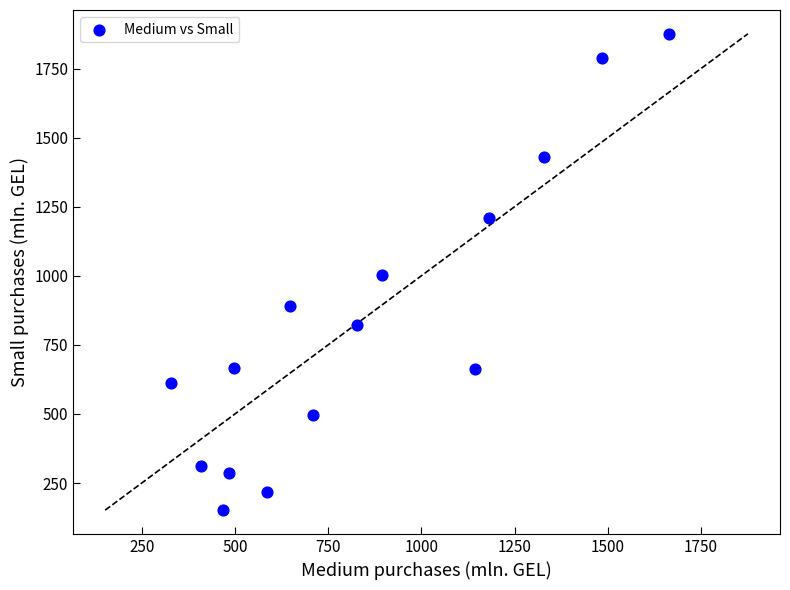

What is the range of X values (max minus min)?

1335.4